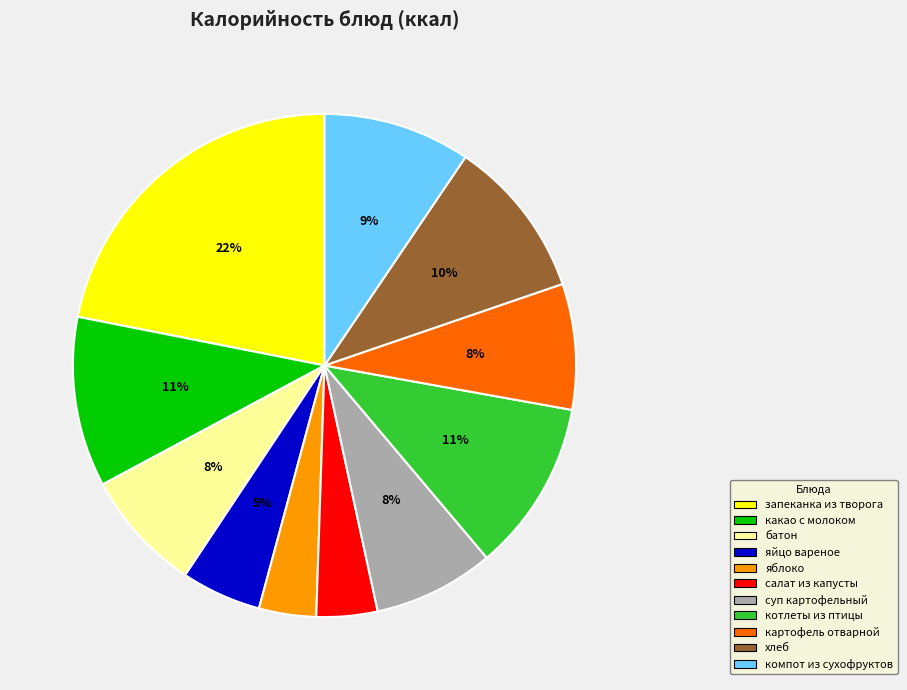

To the nearest percent, what percentage of the pie is яблоко?

4%